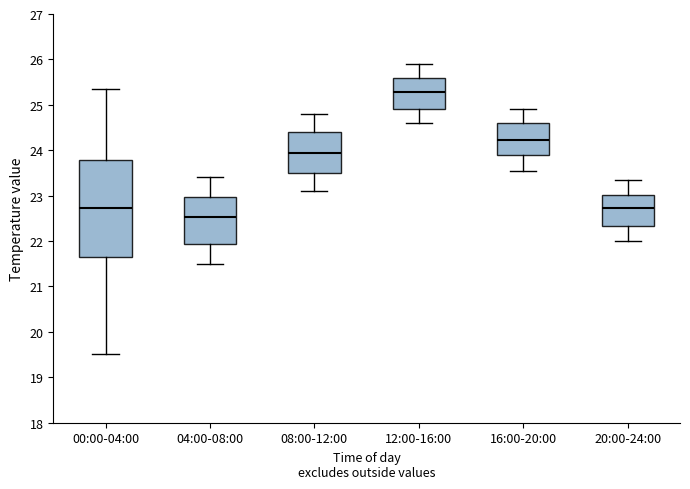

Which box has the highest median line?

12:00-16:00